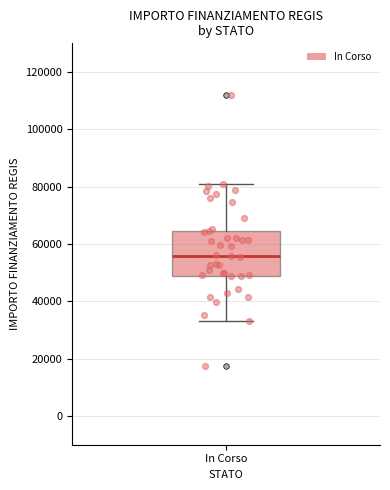

Read this box plot against the y-axis: the position of the median line, the range covered by the box, and the ends of both whiskers. The values are not printed on the chart, so give them approximately, as read against the axis.

median 56000, box 50000 to 64000, whiskers 32000 to 80000